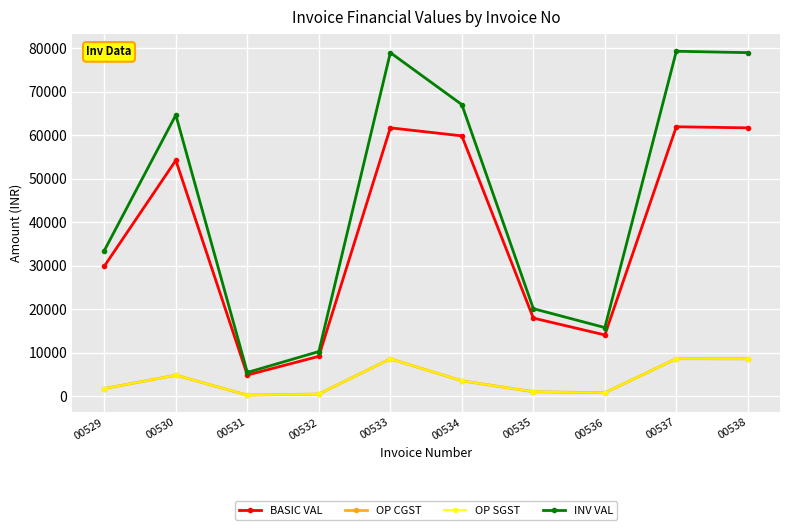

List the labels in order of OP CGST value, smallest first.

00531, 00532, 00536, 00535, 00529, 00534, 00530, 00533, 00538, 00537